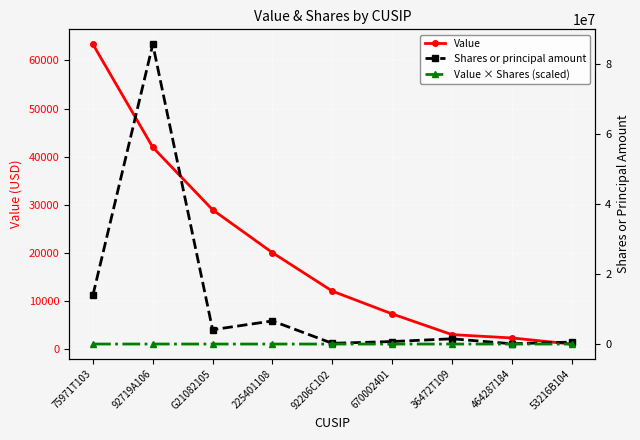

What is the difference between the maximum and minimum values in the Value series?

62263